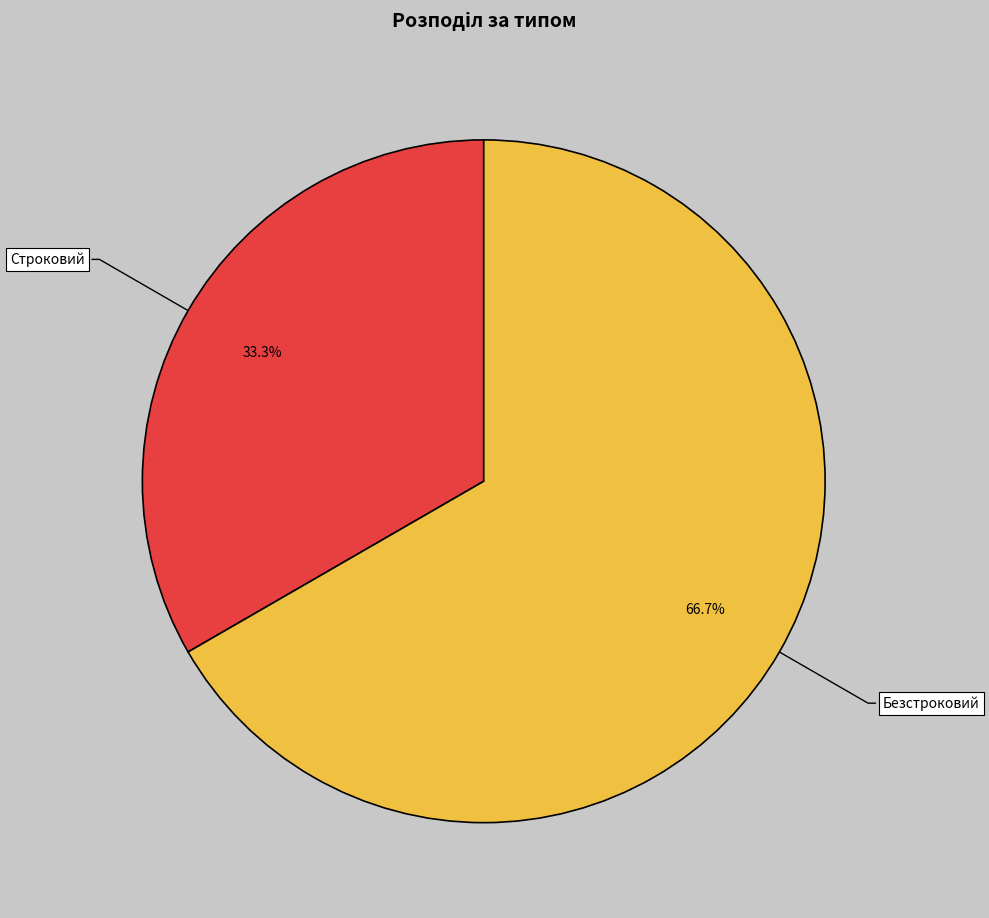

Which category has the biggest portion of the pie?

Безстроковий